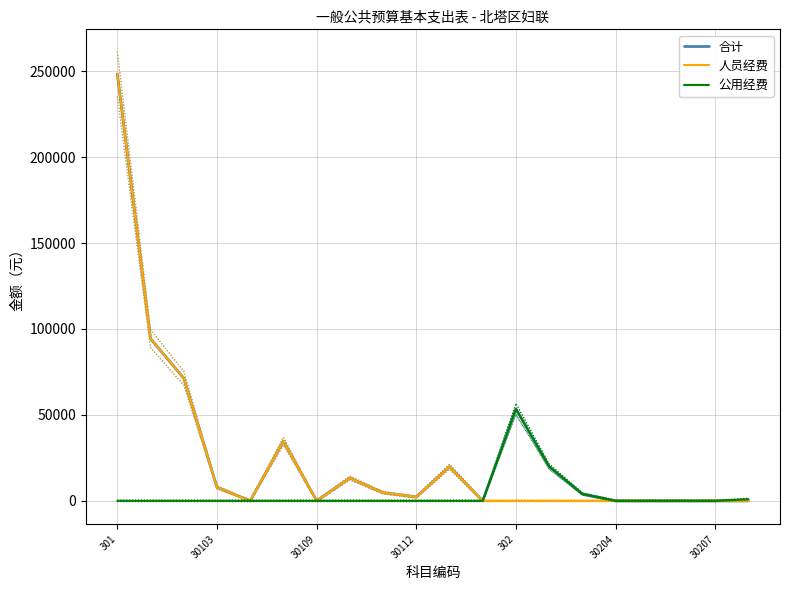

Reading left to right, transcribe all the data shown in this chart.

合计: 248335	94344	71340	7862	0	34709	0	13255	4716	2227	19882	0	53487	20000	4000	0	0	0	0	0
人员经费: 248335	94344	71340	7862	0	34709	0	13255	4716	2227	19882	0	0	0	0	0	0	0	0	0
公用经费: 0	0	0	0	0	0	0	0	0	0	0	0	53487	20000	4000	0	0	0	0	1000